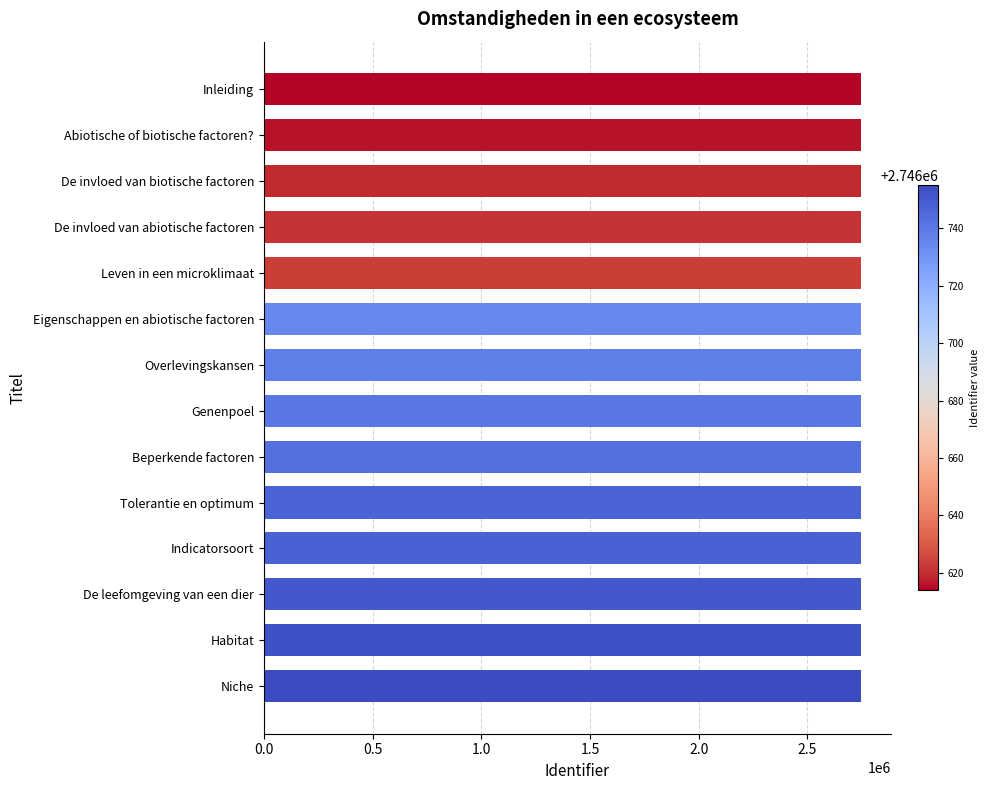

What is the smallest value displayed?

2746614